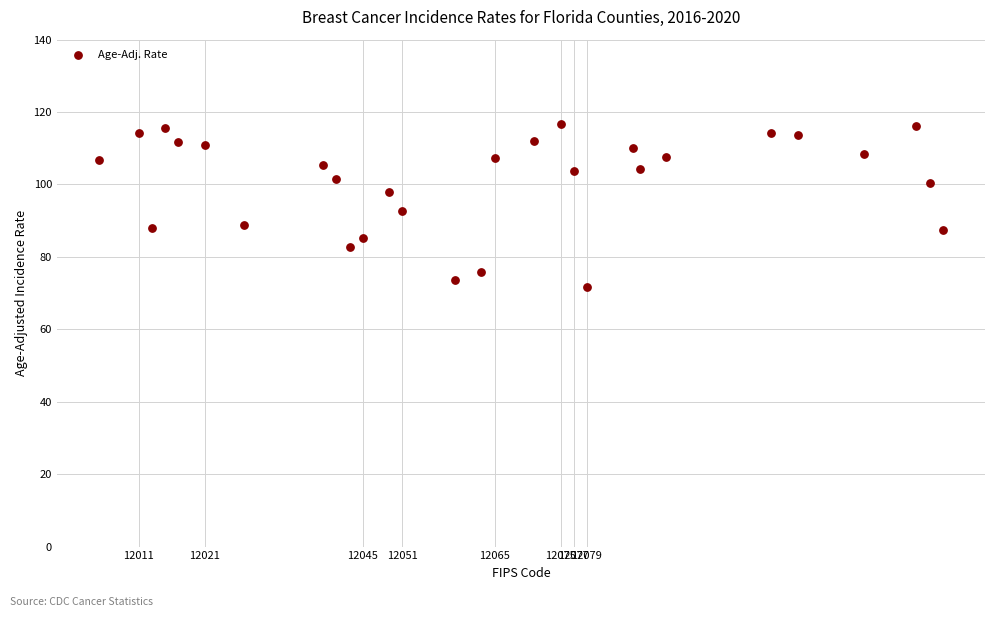

What is the range of X values (max minus min)?

128.0